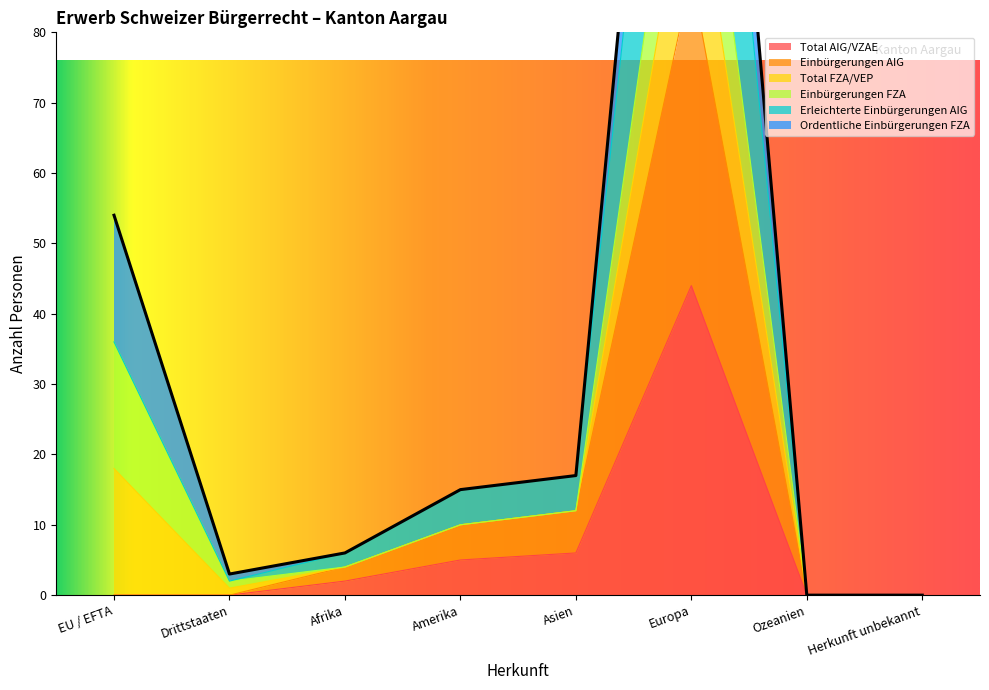

True or false: Total AIG/VZAE has a value of 3 at Asien.

False